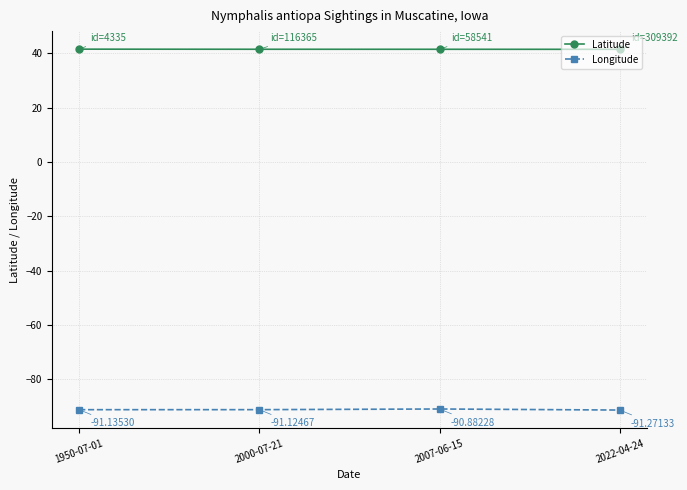

What is the sum of the Longitude values at 2022-04-24 and 2007-06-15?

-182.2